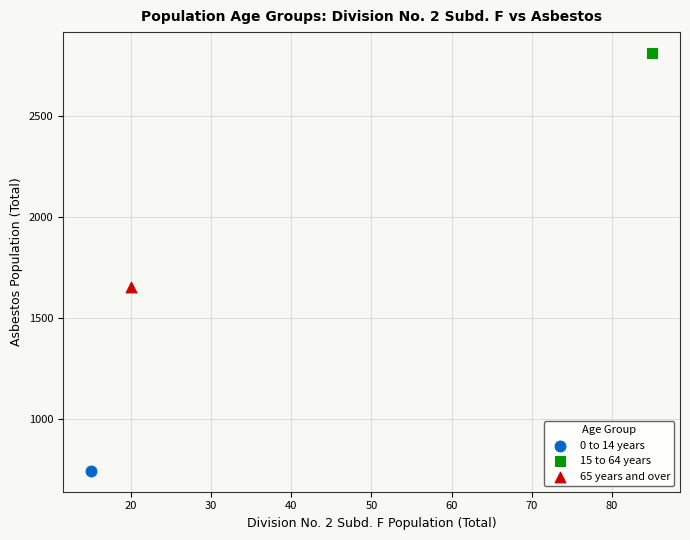

What are all the series names shown in the legend?

0 to 14 years, 15 to 64 years, 65 years and over